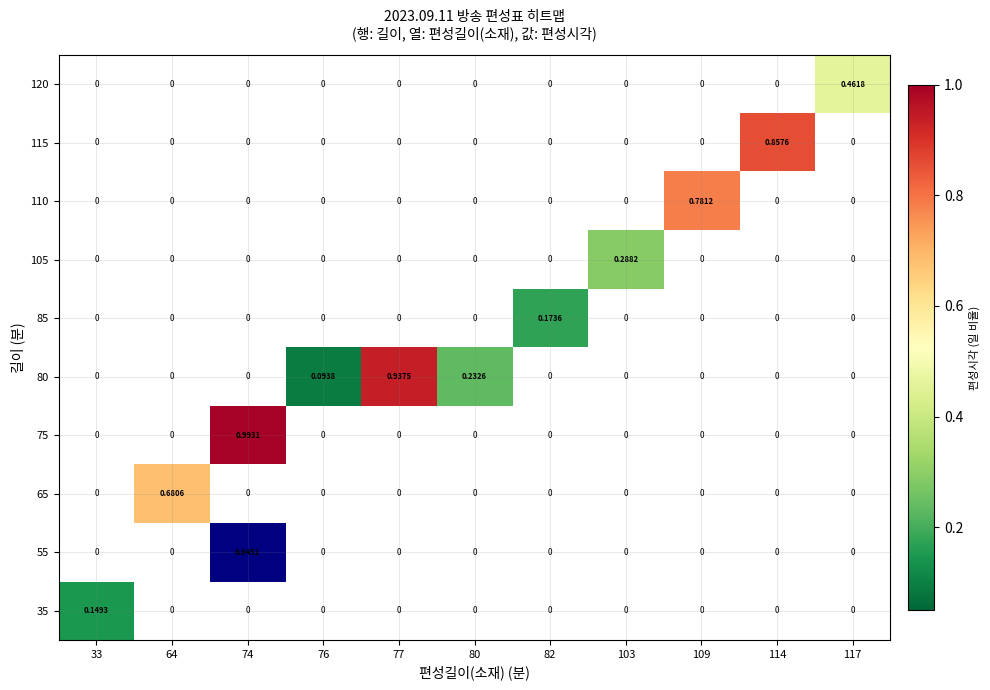

Is the value of 105 at 103 greater than the value of 80 at 114?

Yes